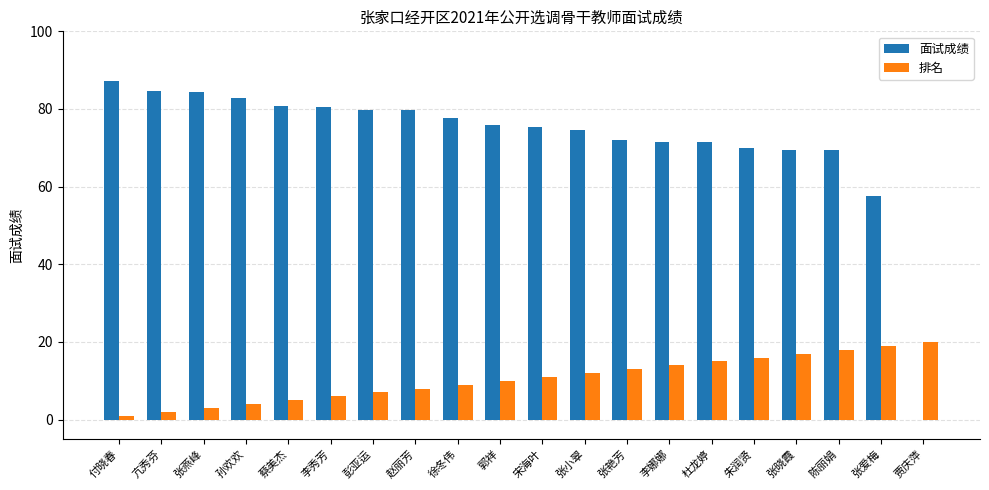

What is the sum of all 面试成绩 values?

1444.6